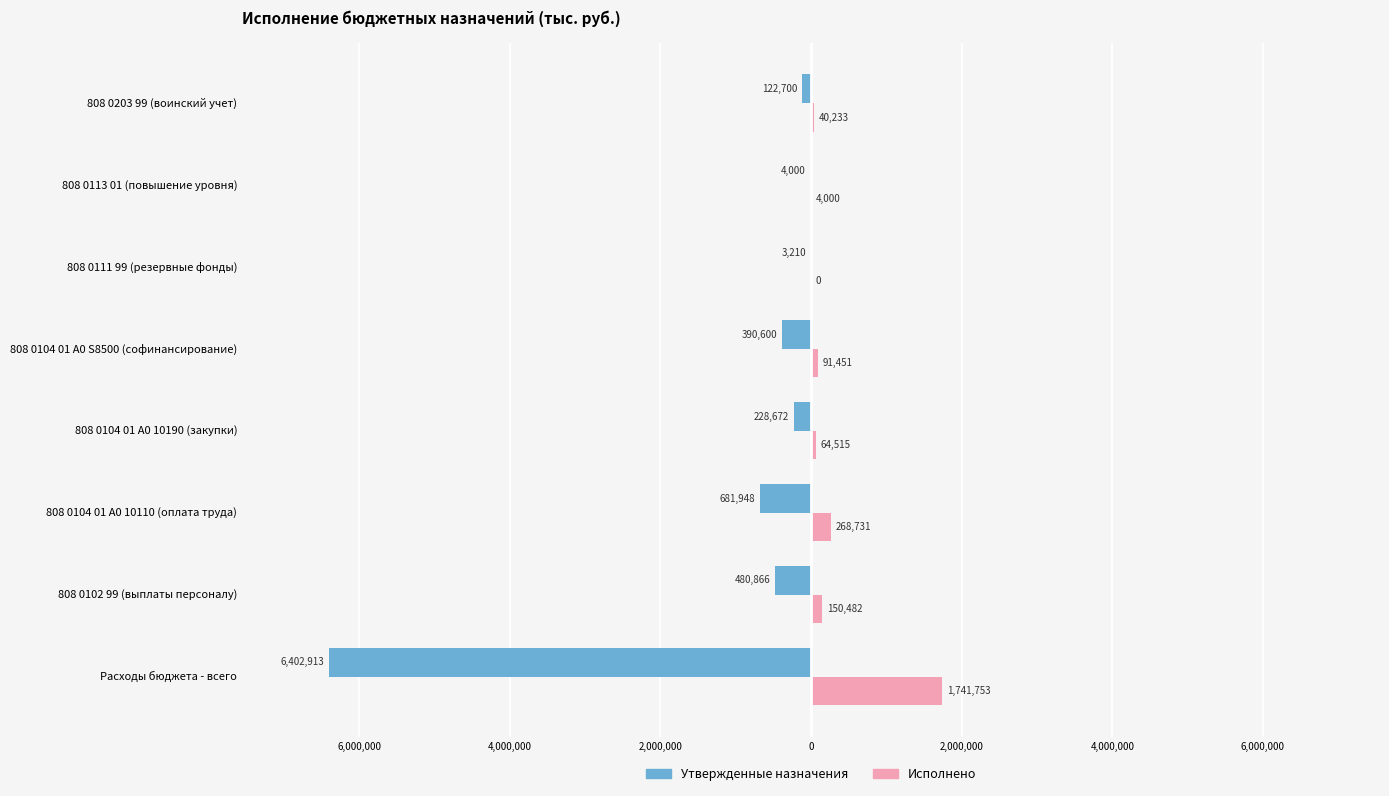

What are all the series names shown in the legend?

Утвержденные назначения, Исполнено